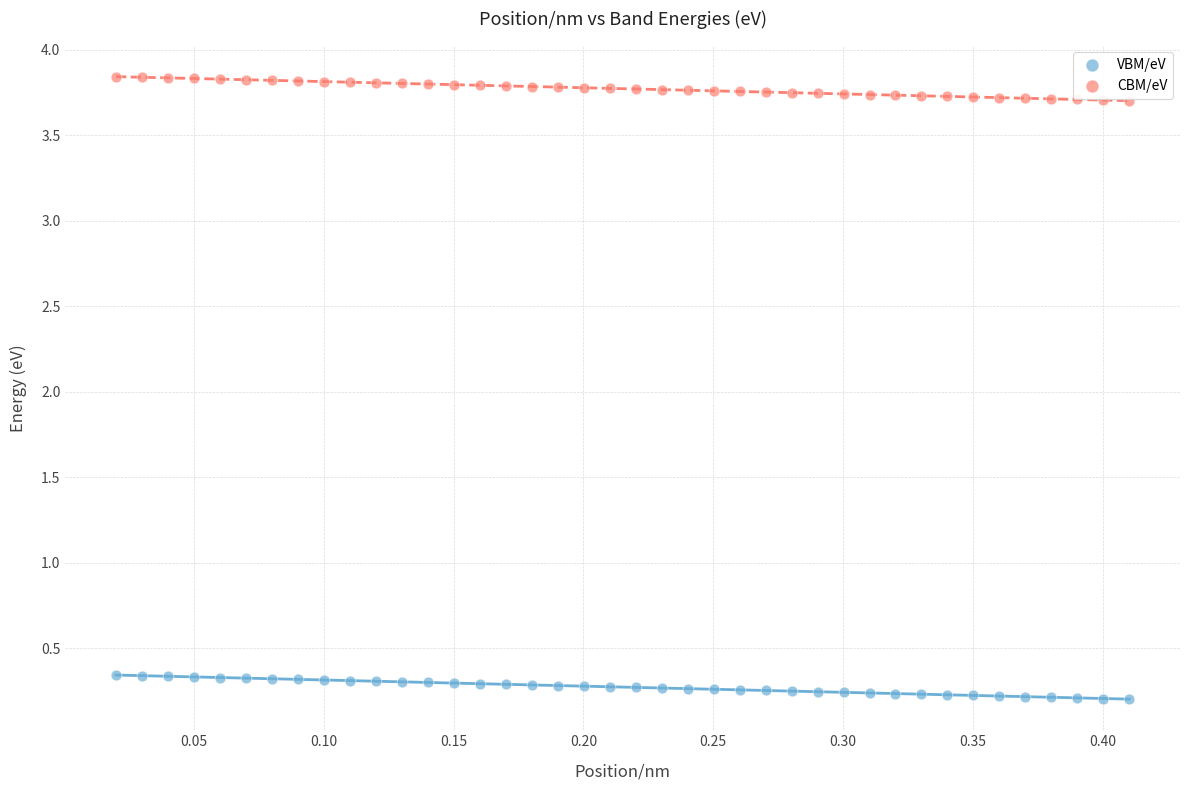

Across all data points, what is the range of X values (max minus min)?

0.4